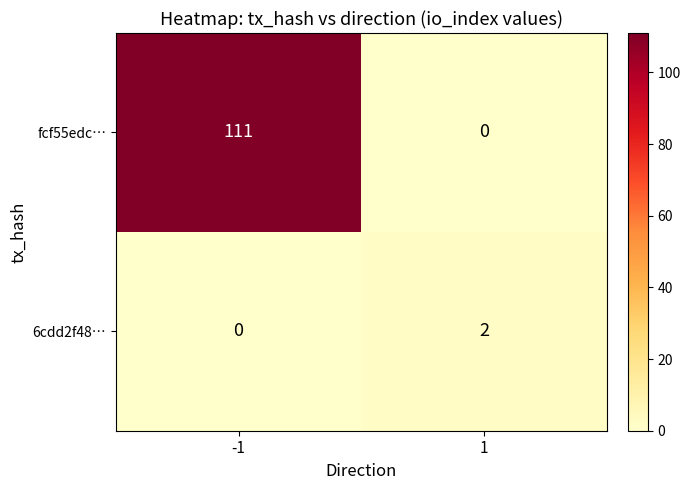

What is the greatest value displayed?

111